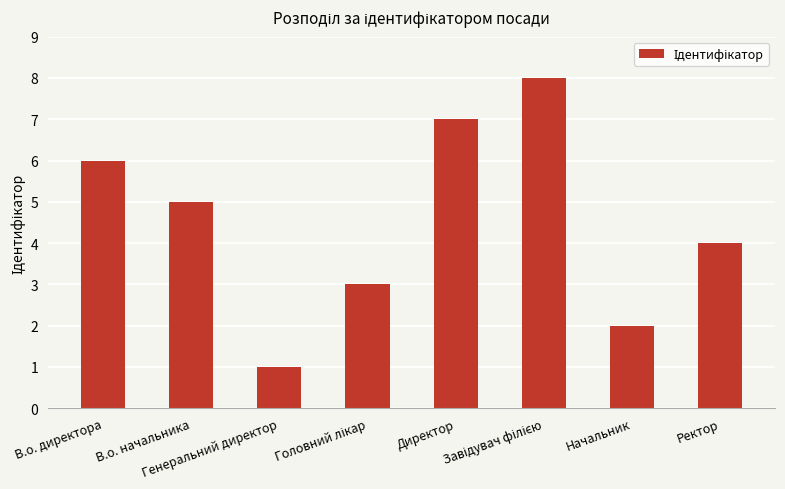

What is the difference between the maximum and minimum values?

7